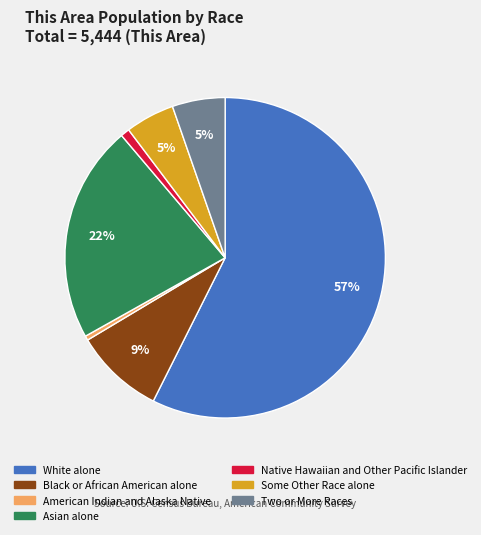

Which has a higher value, Black or African American alone or Two or More Races?

Black or African American alone